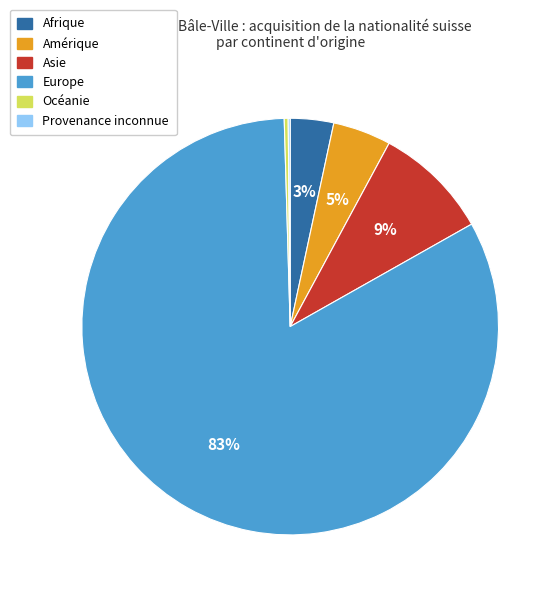

Do Amérique and Afrique together represent more than half of the pie?

No